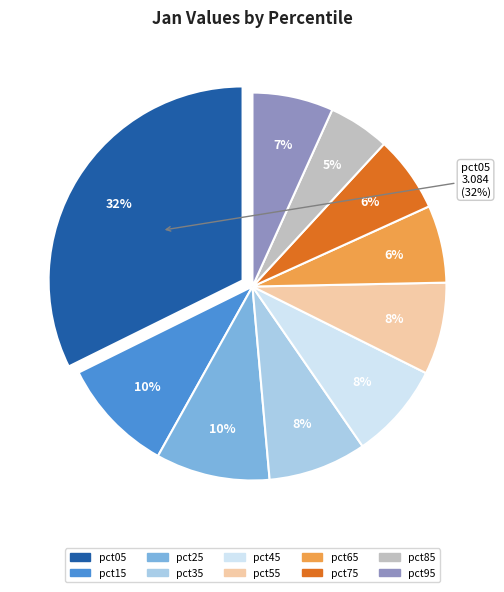

Which slice is the smallest?

pct85